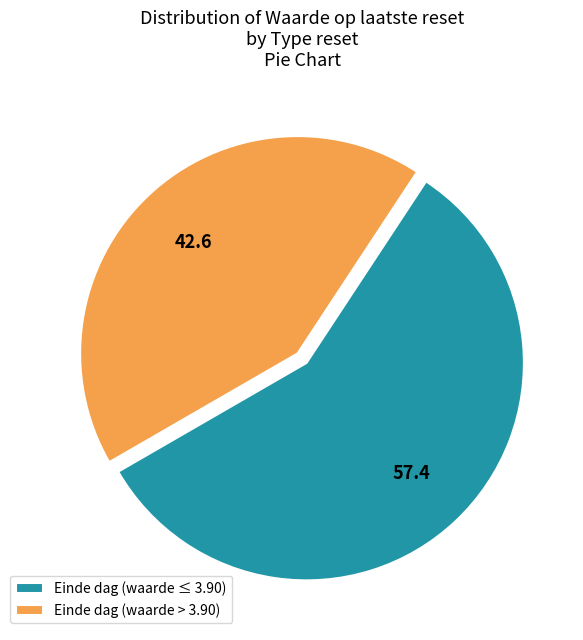

Rank the categories by value from highest to lowest.

Einde dag (waarde ≤ 3.90), Einde dag (waarde > 3.90)